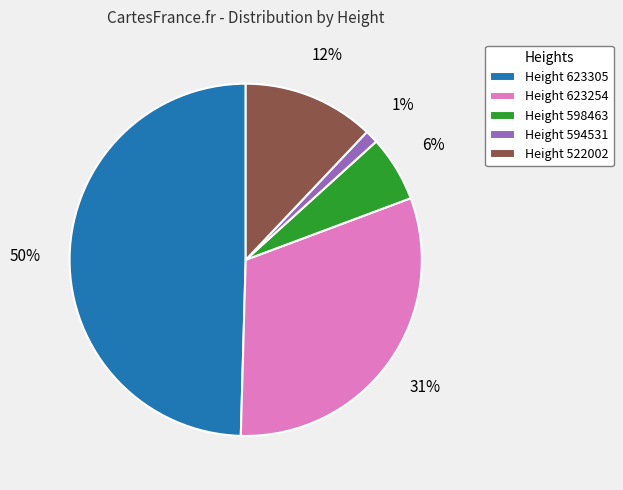

Which category has the biggest portion of the pie?

Height 623305